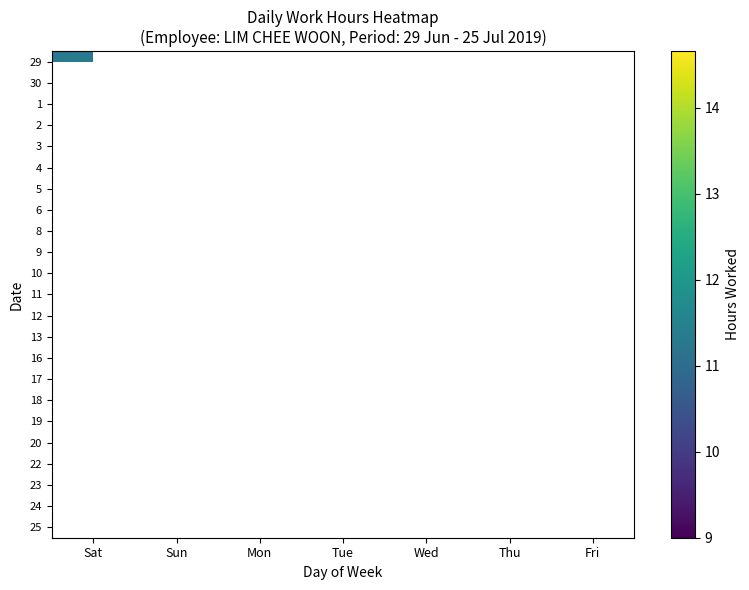

List the series in order of their peak value, lowest first.

29, 30, 1, 2, 3, 4, 5, 6, 8, 9, 10, 11, 12, 13, 16, 17, 18, 19, 20, 22, 23, 24, 25